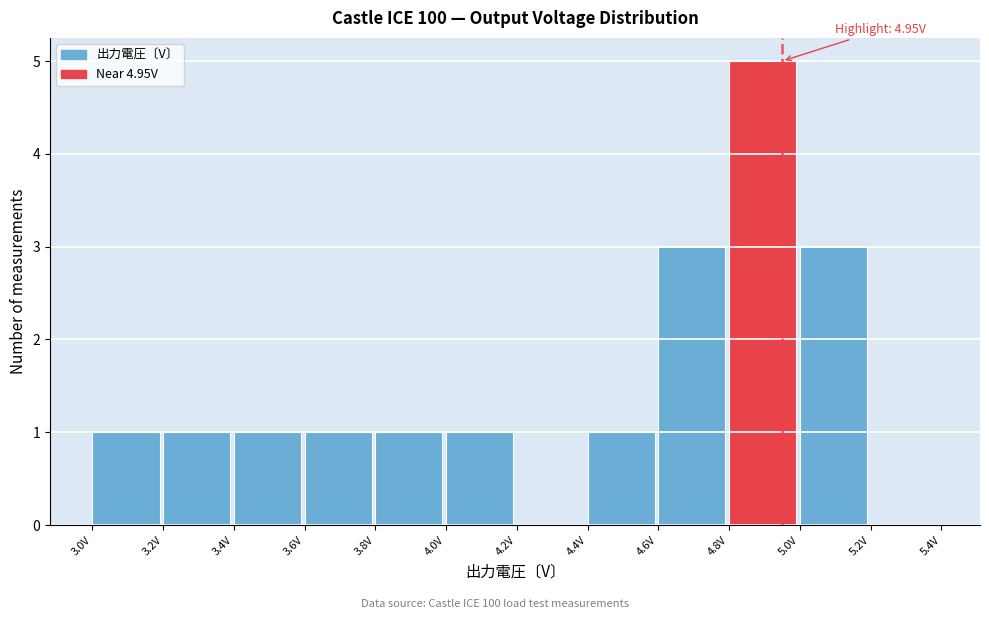

Which range on the x-axis has the tallest bar?

4.8 to 5.0